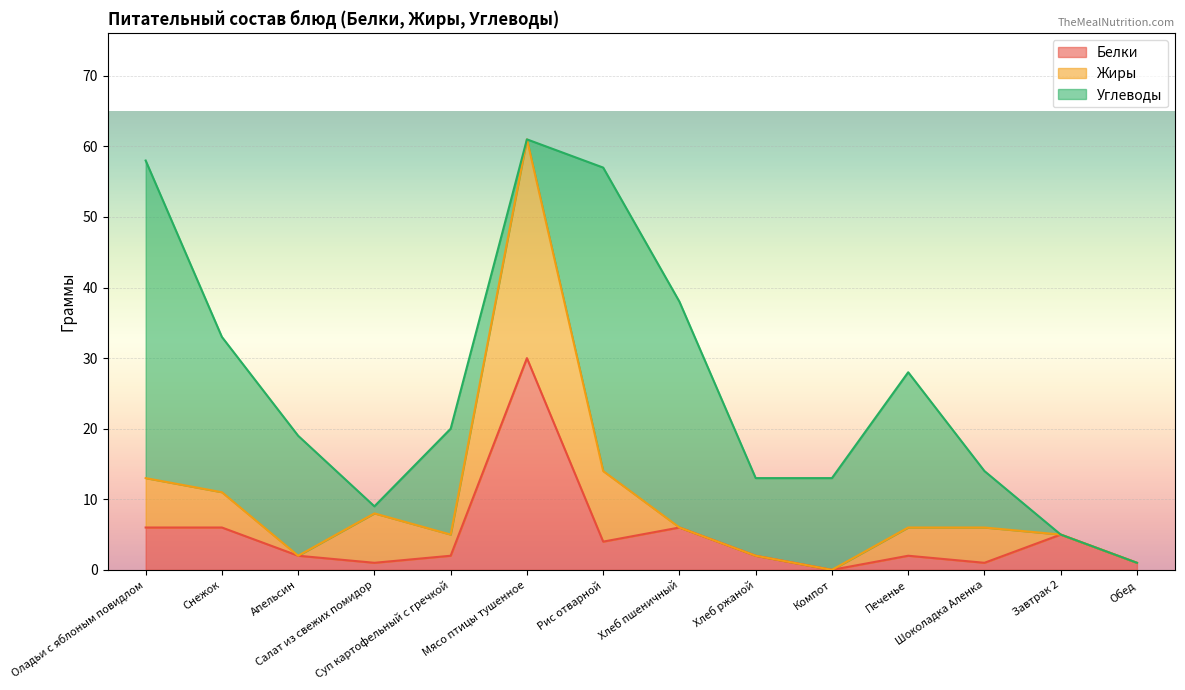

Reading left to right, extract all data points from this chart.

Белки: Оладьи с яблоным повидлом=6	Снежок=6	Апельсин=2	Салат из свежих помидор=1	Суп картофельный с гречкой=2	Мясо птицы тушенное=30	Рис отварной=4	Хлеб пшеничный=6	Хлеб ржаной=2	Компот=0	Печенье=2	Шоколадка Аленка=1	Завтрак 2=5	Обед=1
Жиры: Оладьи с яблоным повидлом=7	Снежок=5	Апельсин=0	Салат из свежих помидор=7	Суп картофельный с гречкой=3	Мясо птицы тушенное=31	Рис отварной=10	Хлеб пшеничный=0	Хлеб ржаной=0	Компот=0	Печенье=4	Шоколадка Аленка=5	Завтрак 2=0	Обед=0
Углеводы: Оладьи с яблоным повидлом=45	Снежок=22	Апельсин=17	Салат из свежих помидор=1	Суп картофельный с гречкой=15	Мясо птицы тушенное=0	Рис отварной=43	Хлеб пшеничный=32	Хлеб ржаной=11	Компот=13	Печенье=22	Шоколадка Аленка=8	Завтрак 2=0	Обед=0